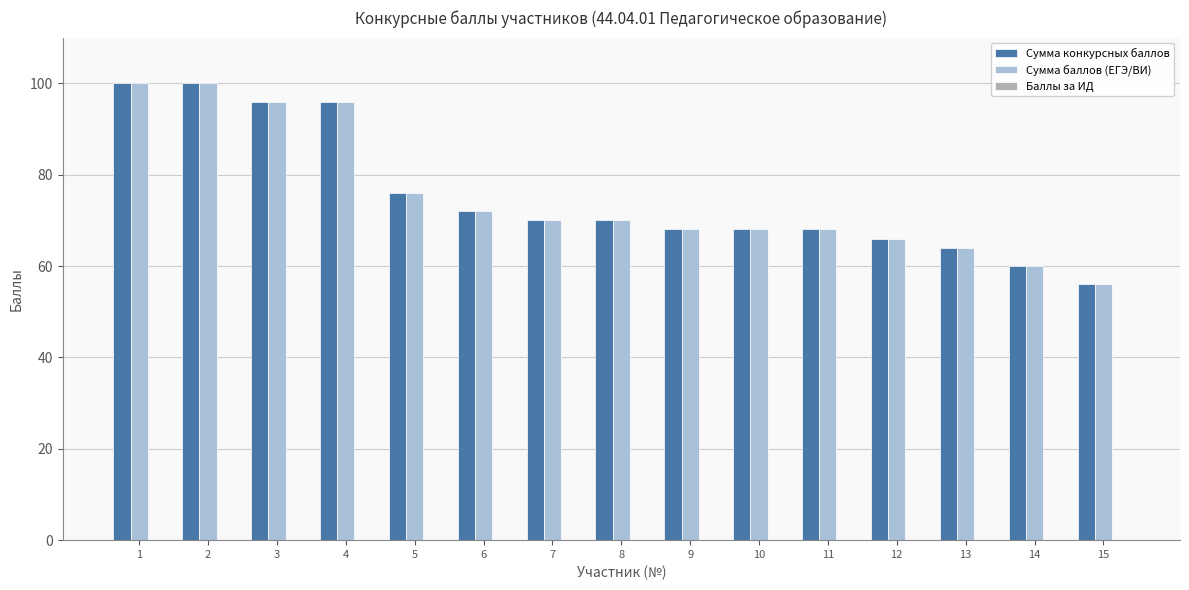

What is the lowest value of the Сумма баллов (ЕГЭ/ВИ) series?

56